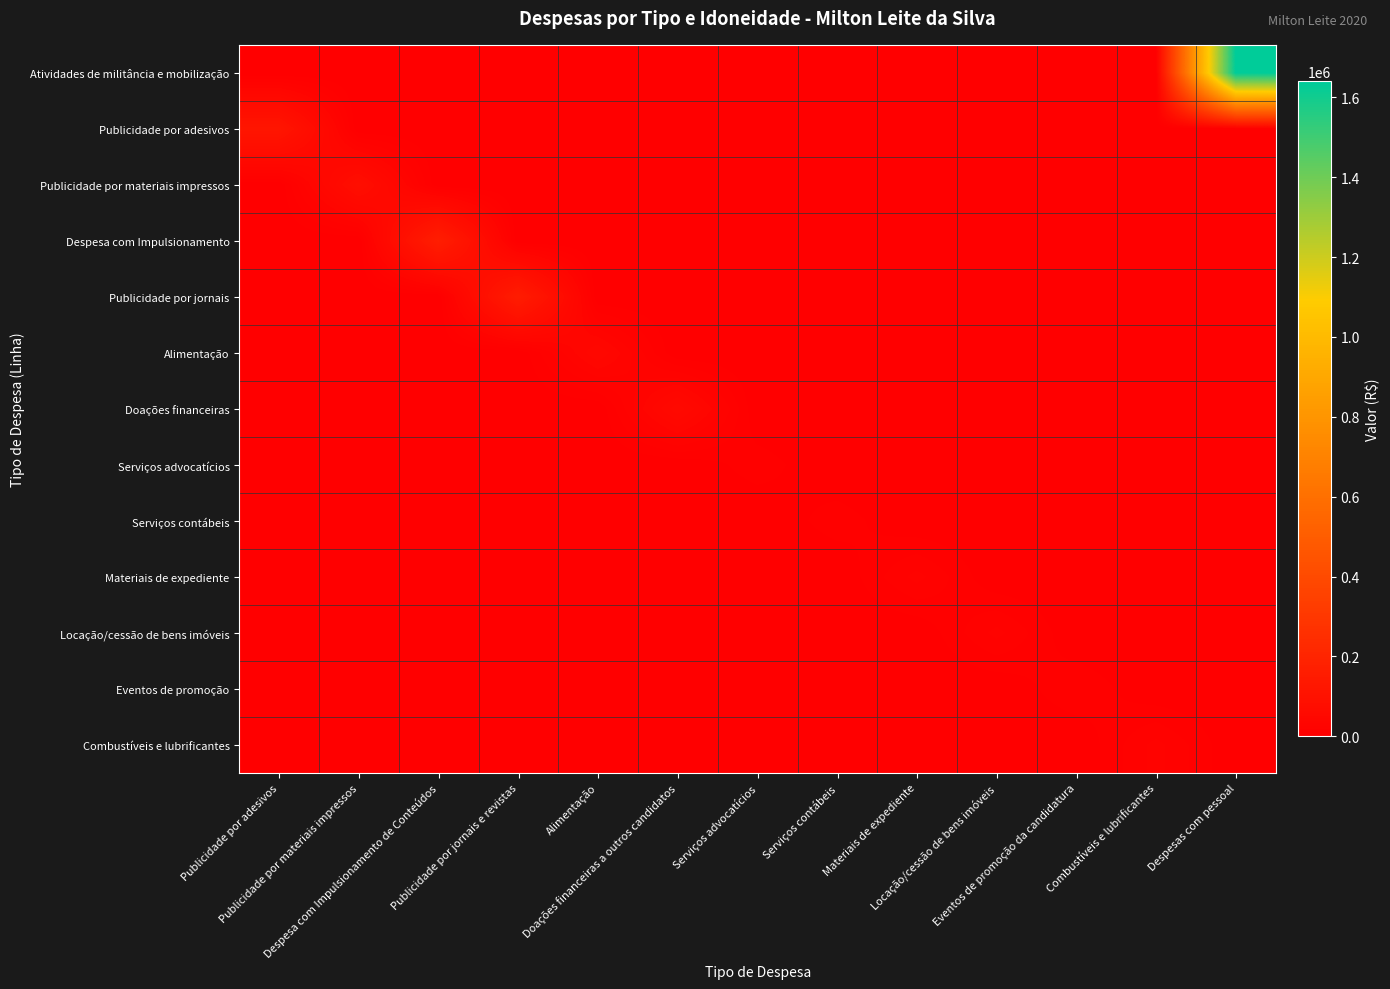

At how many categories does at least one series exceed 1002058?

1